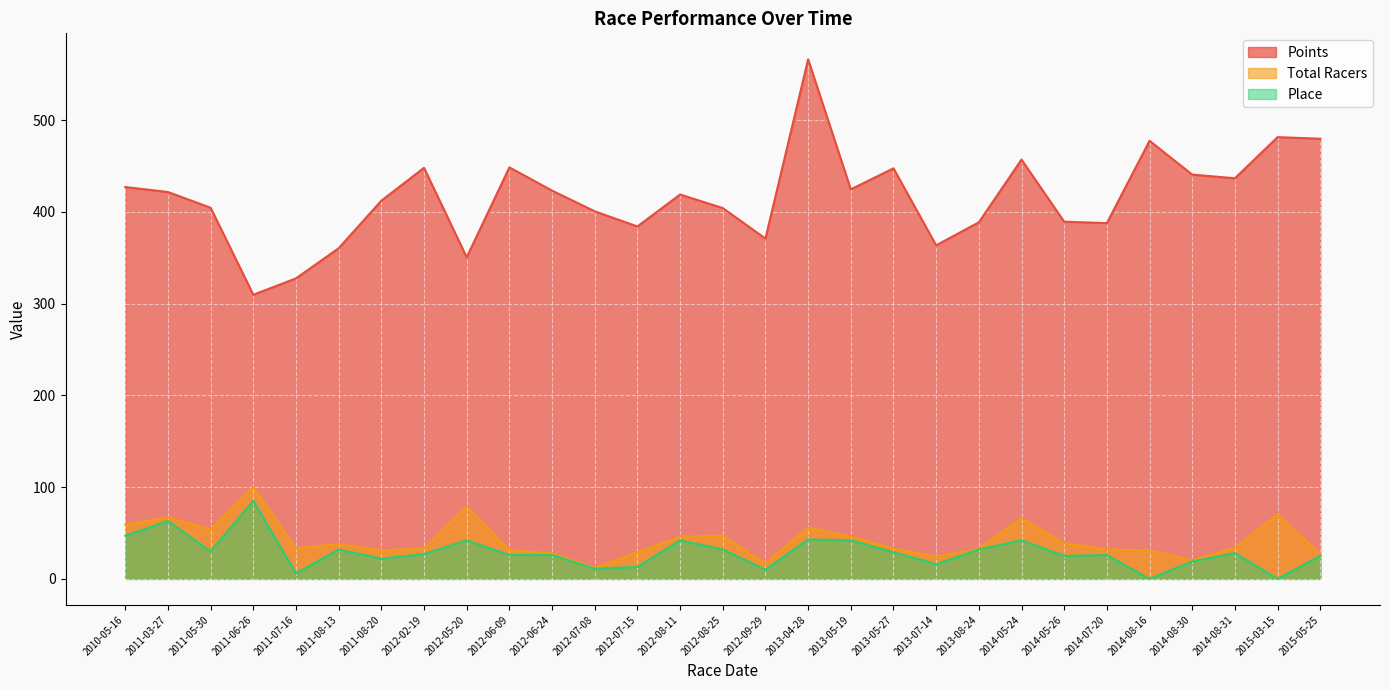

What position from the right is 2014-08-16?

5